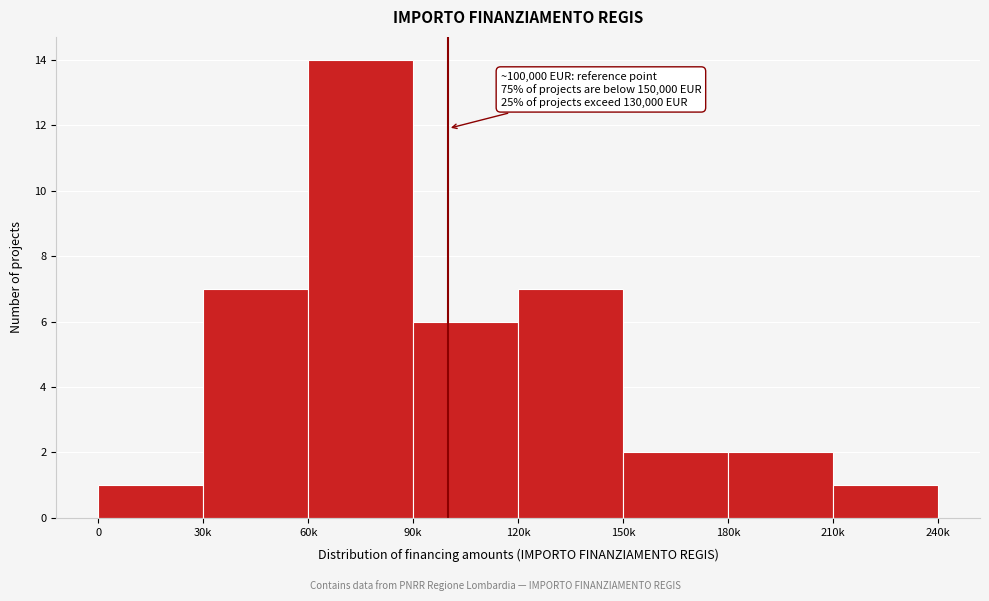

Reading left to right, transcribe all the data shown in this chart.

0=1	30k=7	60k=14	90k=6	120k=7	150k=2	180k=2	210k=1